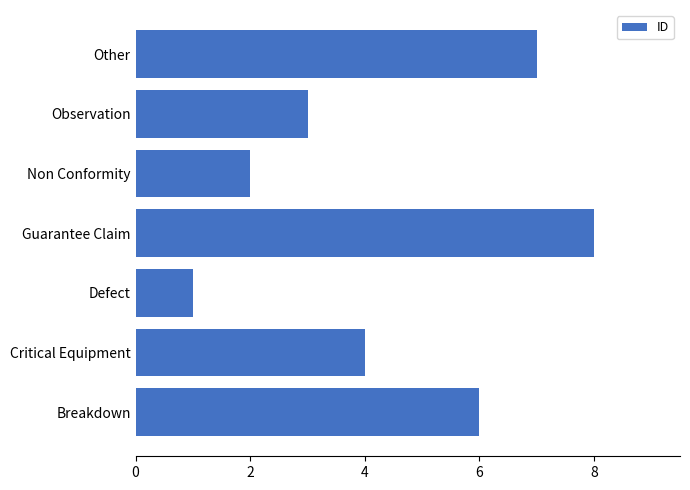

Approximately how many times larger is the value at Defect compared to Non Conformity?

0.5